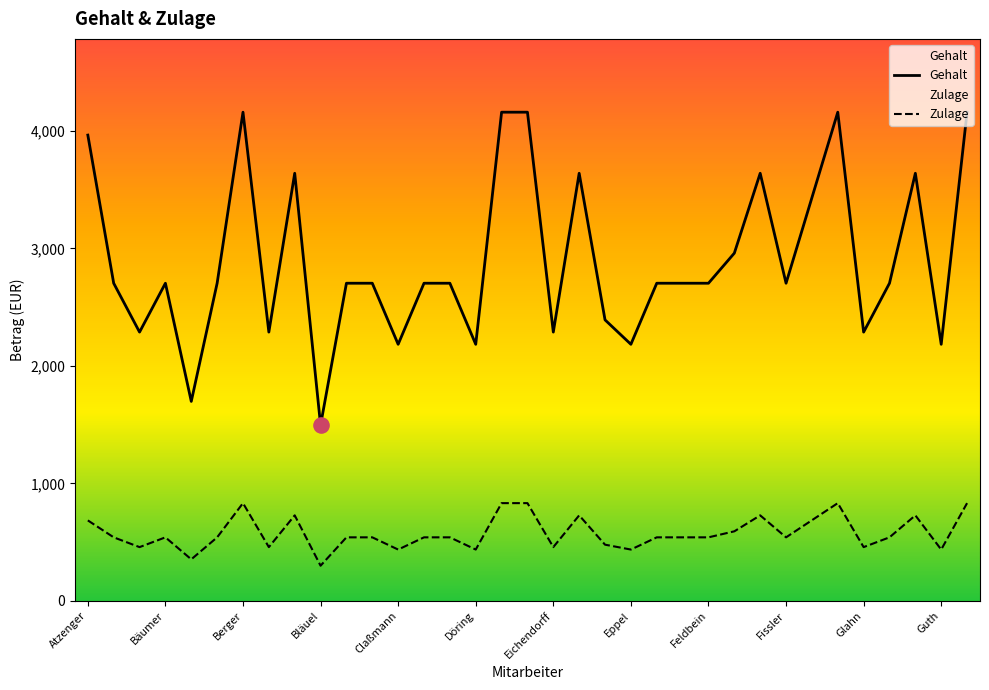

Which series reaches the maximum Y coordinate?

Gehalt